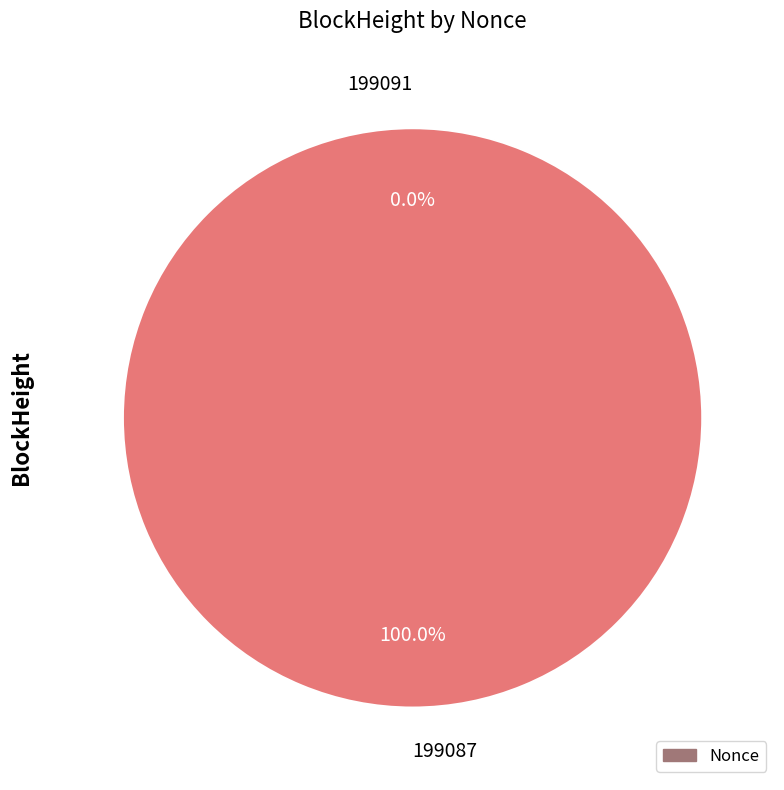

How much of the chart is everything except 199091?

100.0%